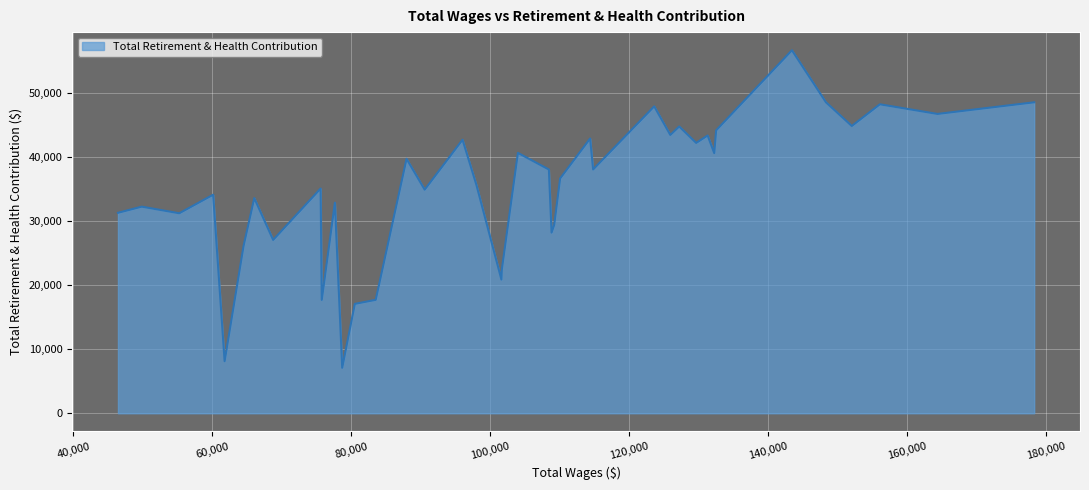

What is the smallest value displayed?

7099